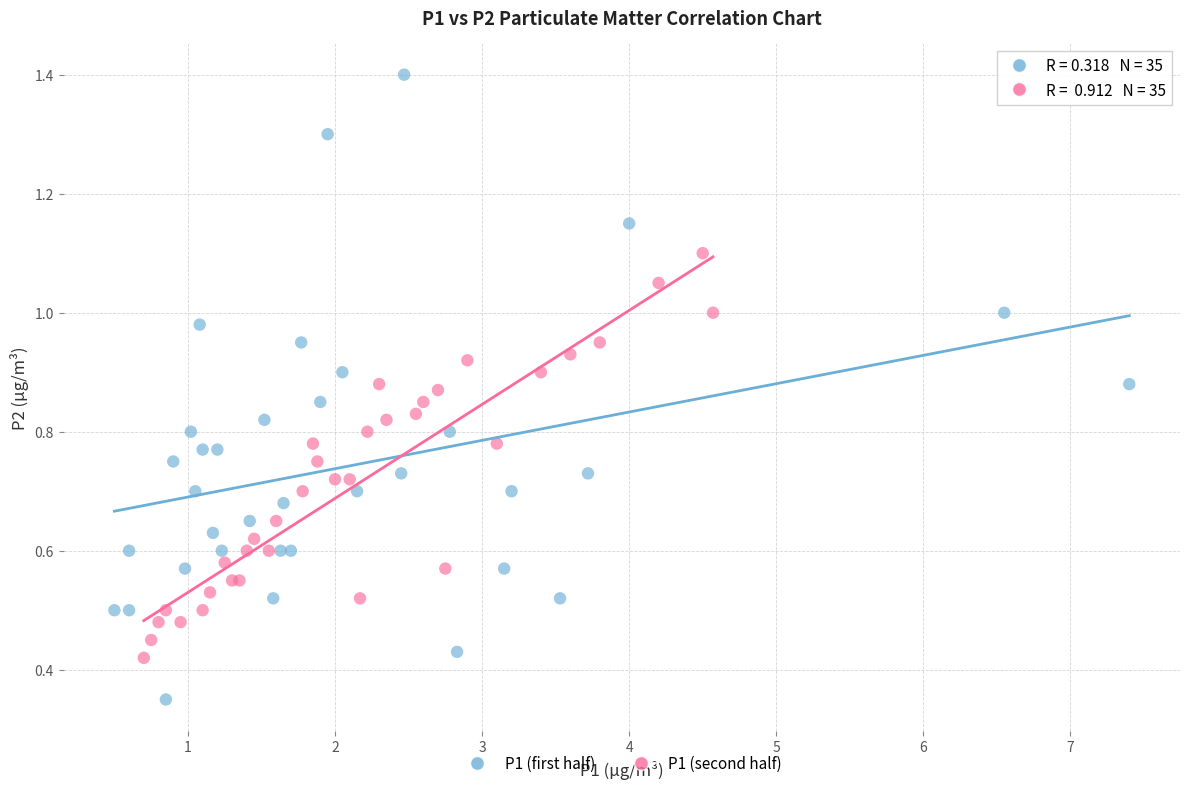

Which series contains the lowest Y value?

P1 (first half)